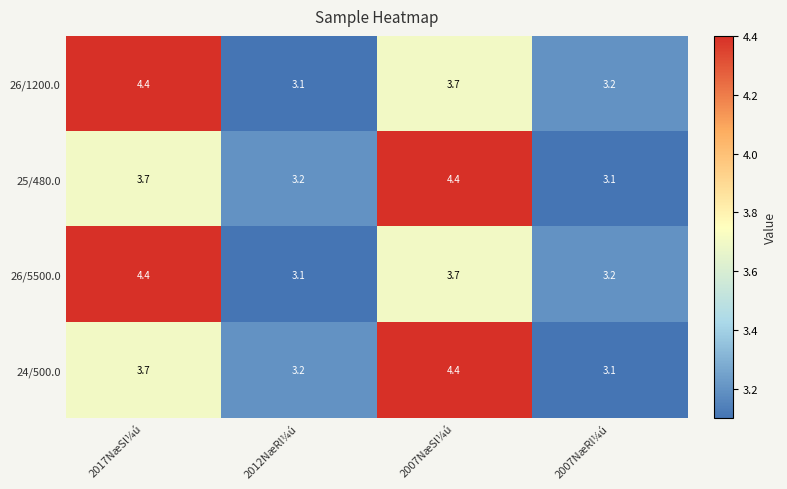

Reading left to right, list all the values displayed in this chart.

26/1200.0: 4.4	3.1	3.7	3.2
25/480.0: 3.7	3.2	4.4	3.1
26/5500.0: 4.4	3.1	3.7	3.2
24/500.0: 3.7	3.2	4.4	3.1